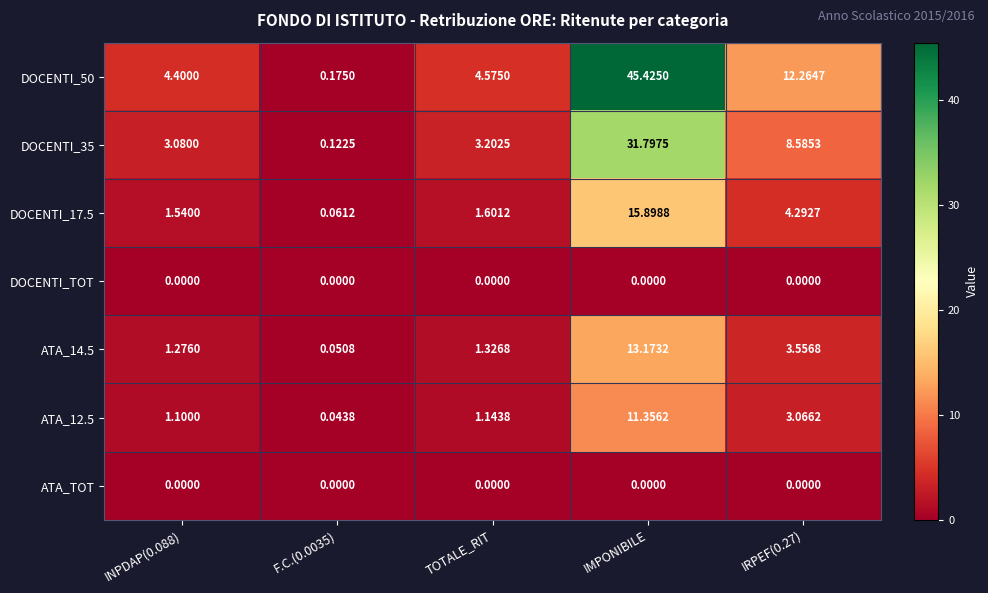

Which category has the highest value in the DOCENTI_50 series?

IMPONIBILE